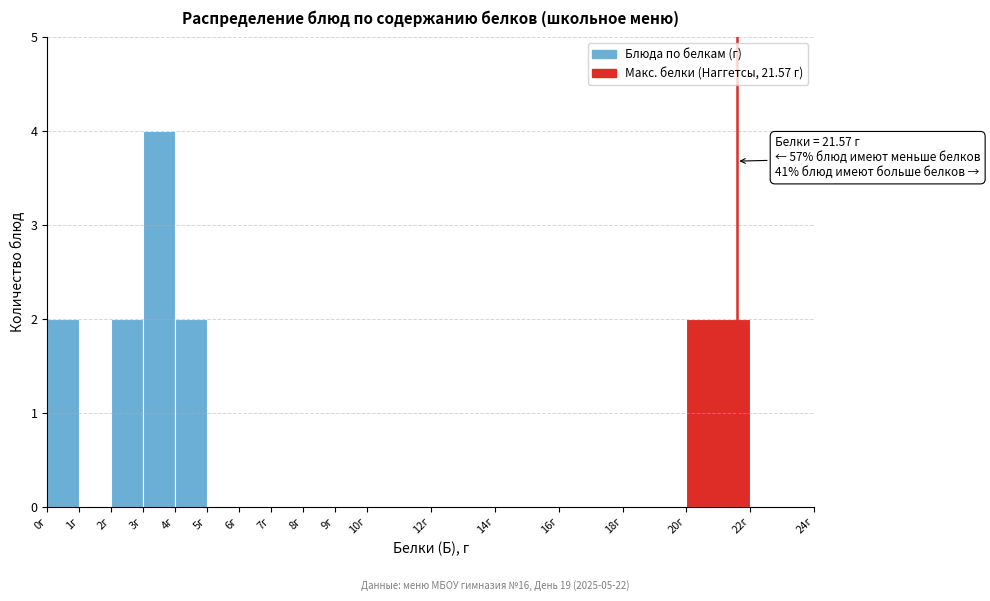

Which range on the x-axis has the tallest bar?

3 to 4